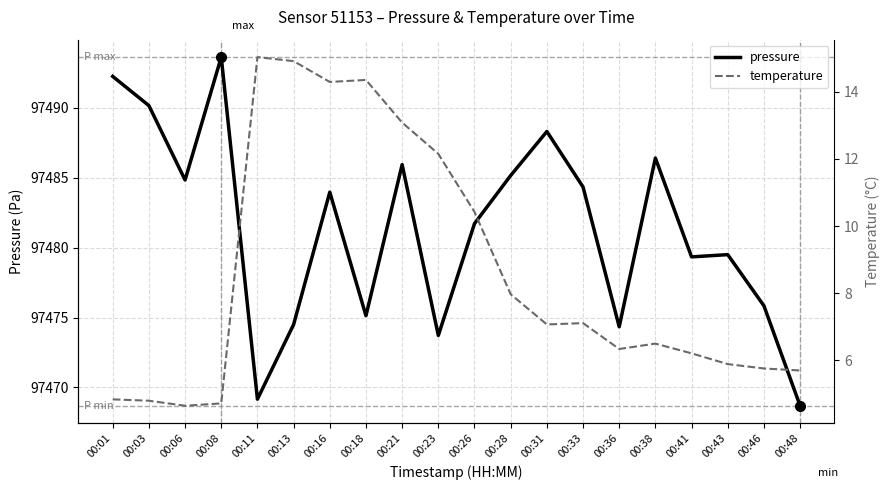

Is the value of temperature at 00:26 greater than the value of pressure at 00:31?

No